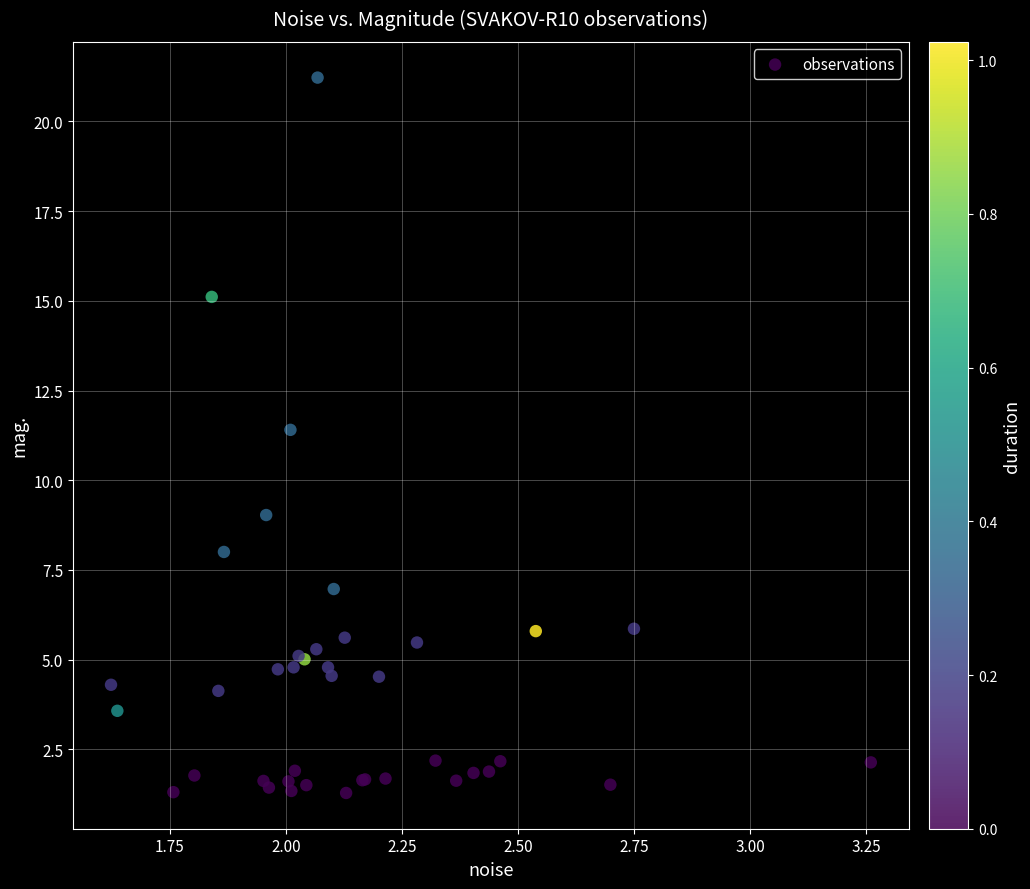

What Y value in the scatter plot is closest to 11?

11.4